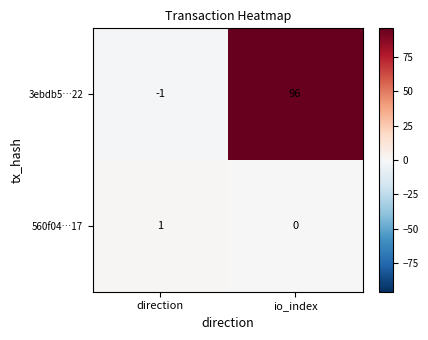

What is the spread (max minus min) of values at io_index?

96